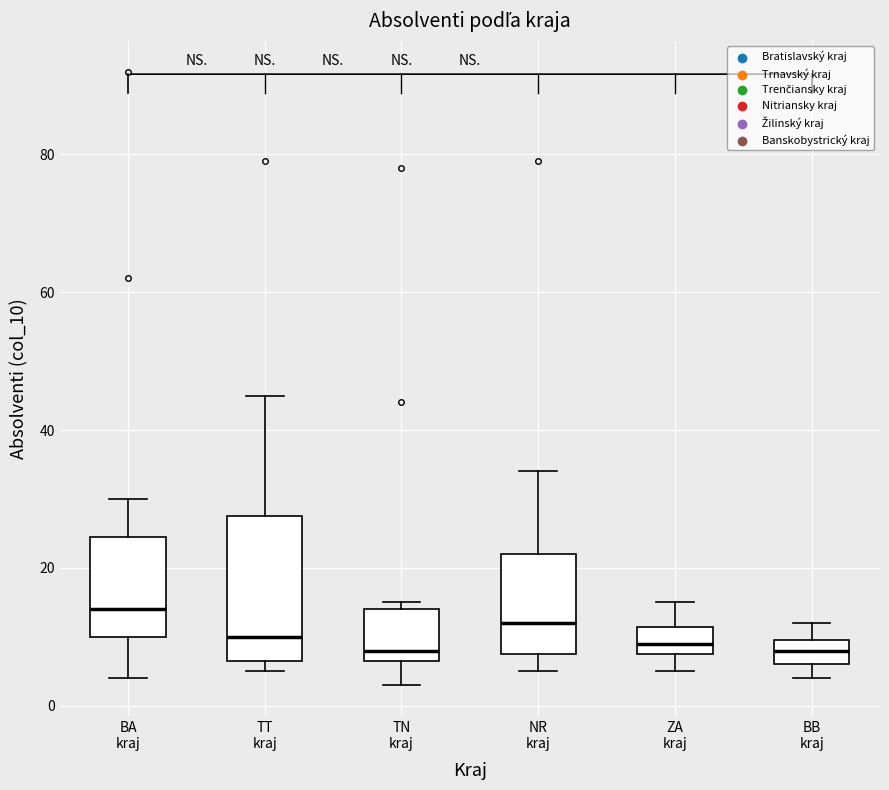

Where does the upper whisker of the box for BA kraj end on the y-axis? The values are not printed on the chart, so give them approximately, as read against the axis.

30